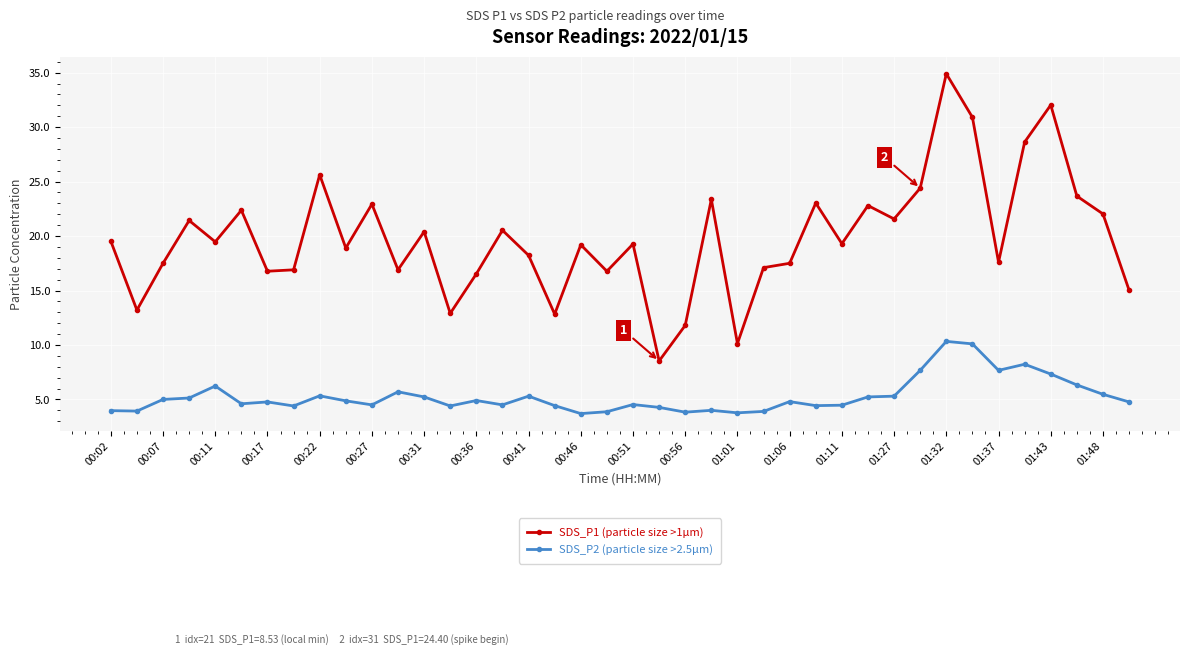

What is the value of the SDS_P2 (particle size >2.5µm) point at the 4th from the left?

5.1